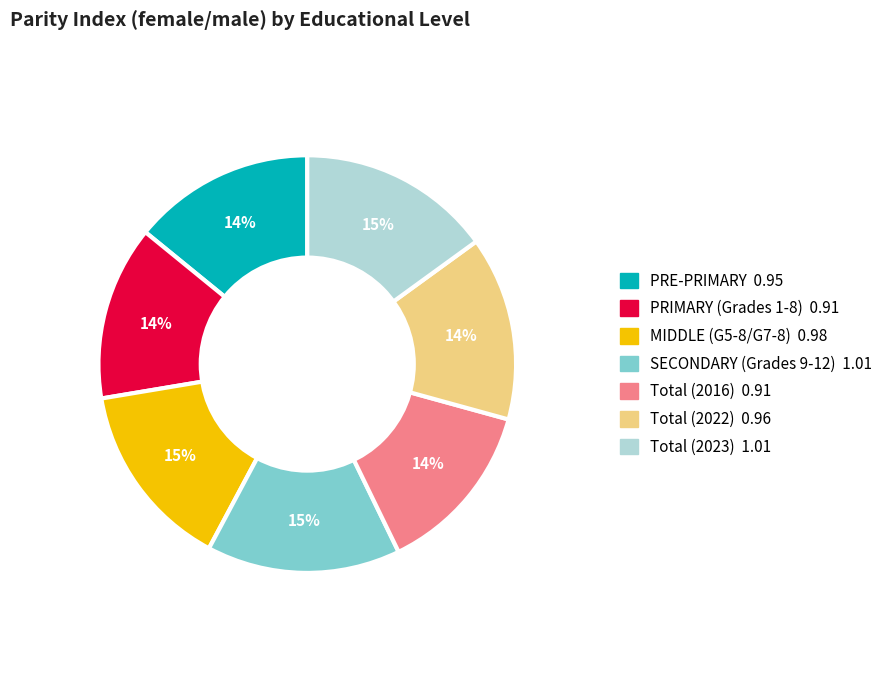

Is the sum of Total (2023) and Total (2016) greater than half?

No